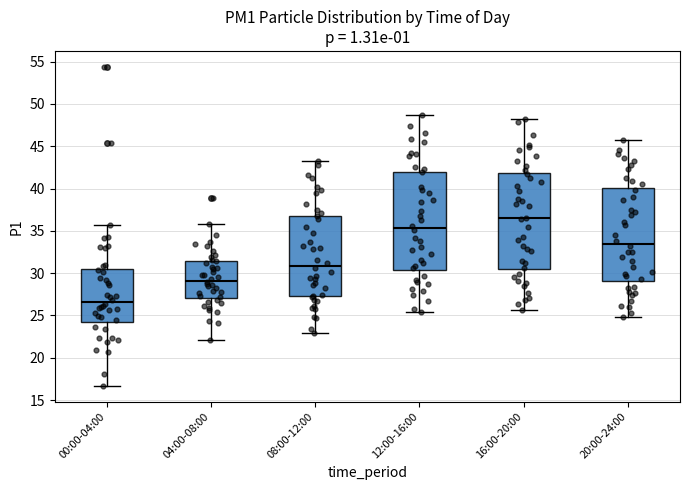

Reading left to right, transcribe this box plot: for each box, give where its median line is, the range the box spans, and where its two whiskers end, as read against the y-axis. The values are not printed on the chart, so give them approximately, as read against the axis.

00:00-04:00: median 26.5, box 24.5 to 30.5, whiskers 16.5 to 35.5
04:00-08:00: median 29.0, box 27.0 to 31.5, whiskers 22.0 to 36.0
08:00-12:00: median 31.0, box 27.5 to 37.0, whiskers 23.0 to 43.5
12:00-16:00: median 35.5, box 30.5 to 42.0, whiskers 25.5 to 48.5
16:00-20:00: median 36.5, box 30.5 to 42.0, whiskers 25.5 to 48.5
20:00-24:00: median 33.5, box 29.0 to 40.0, whiskers 25.0 to 46.0